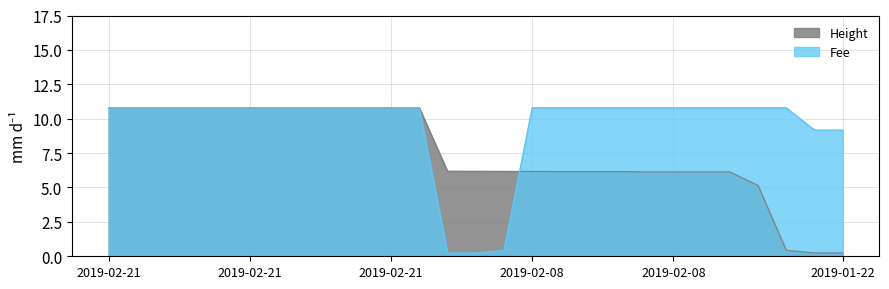

Is it true that Height equals 10.4 at 2019-02-08 19:25:29?

False